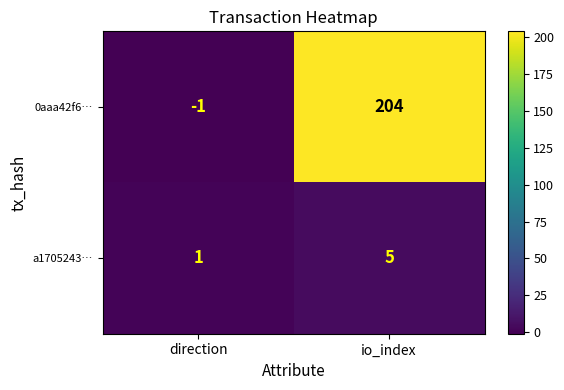

Is it true that 0aaa42f6… equals 0 at direction?

False